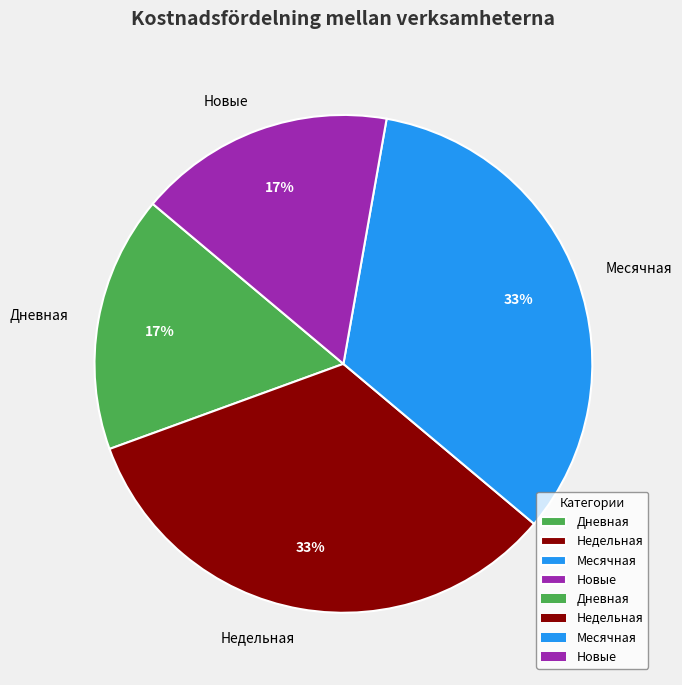

The Месячная slice represents 33% of the pie. True or false?

True